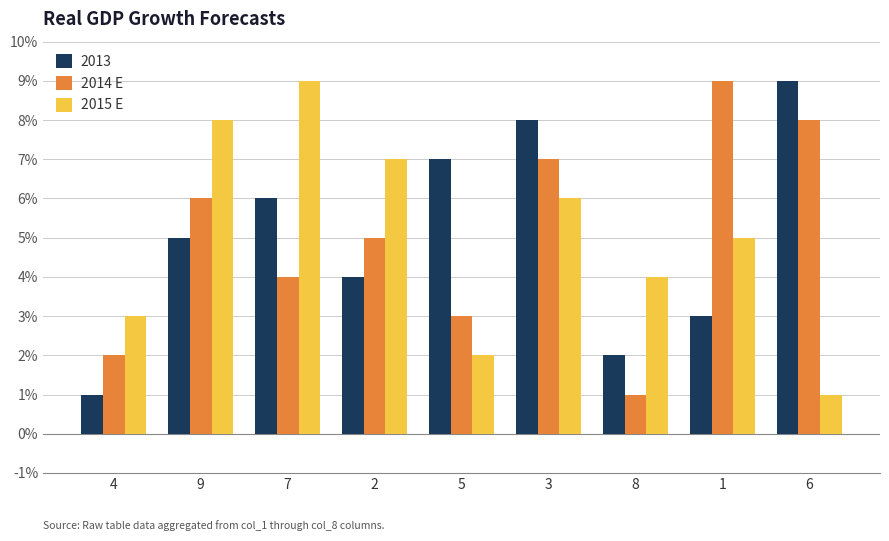

What is the sum of all 2015 E values?

45